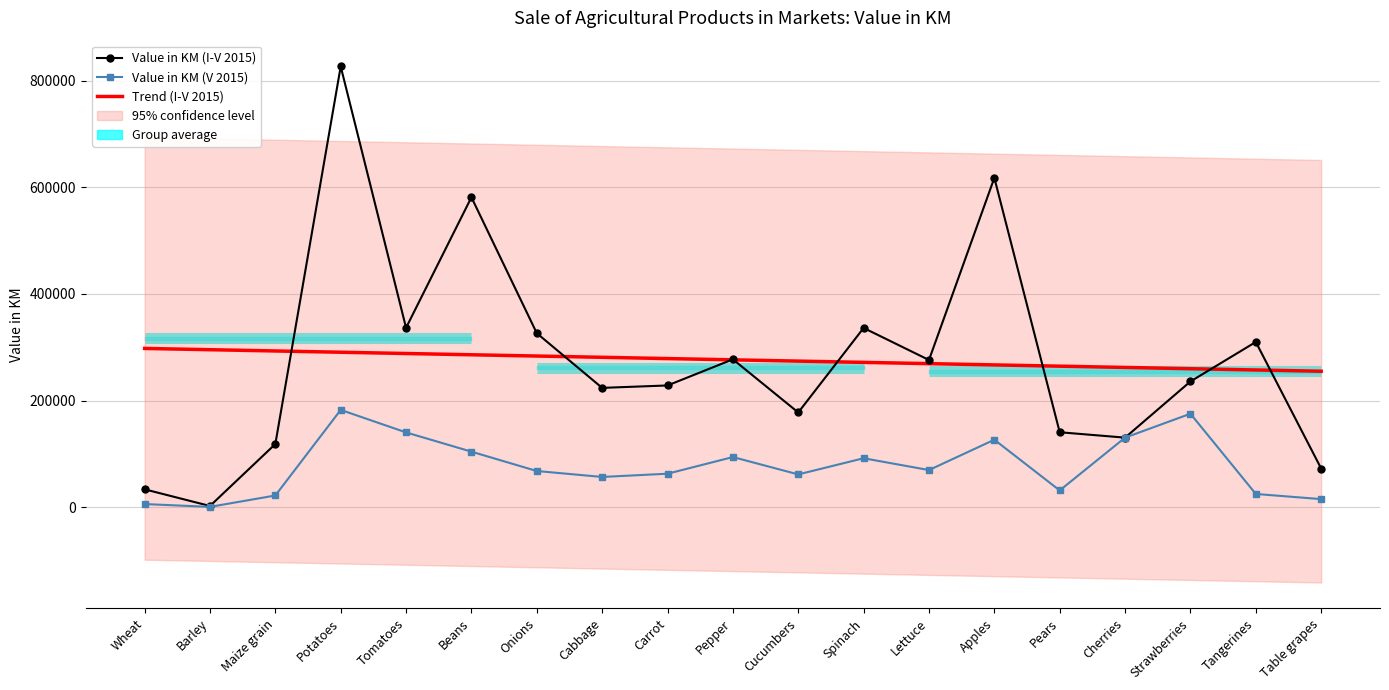

The Trend (I-V 2015) series shows 389140.8 at Strawberries. True or false?

False